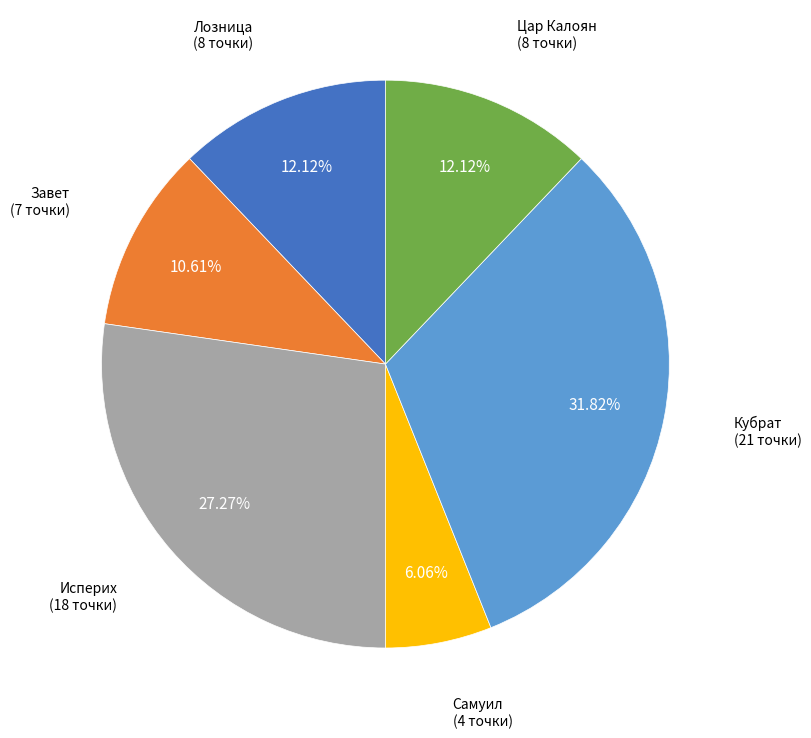

Is there a majority slice in this chart?

No